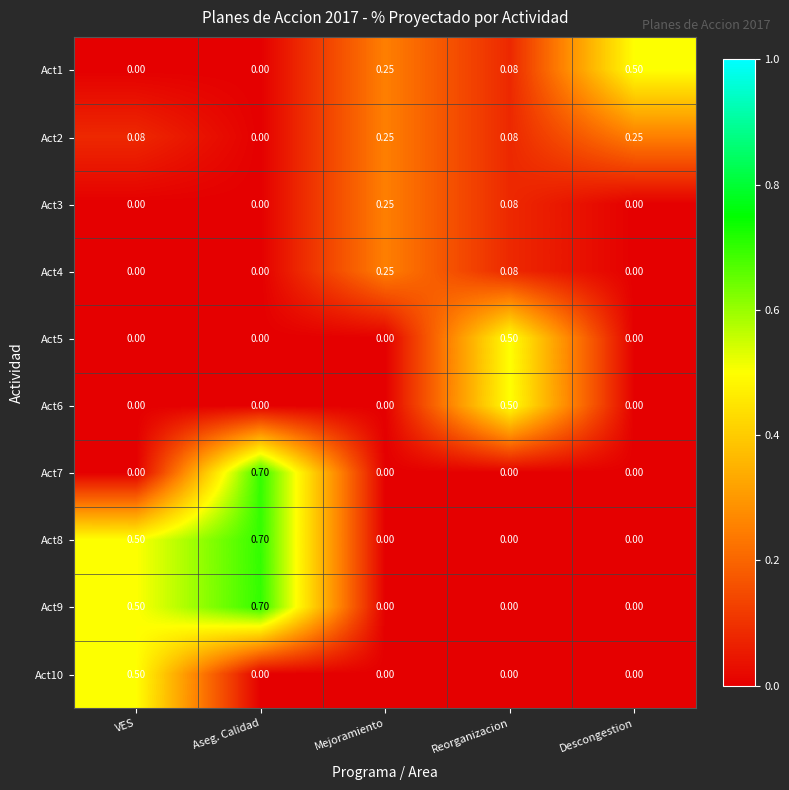

At which label does Act10 reach its peak?

VES